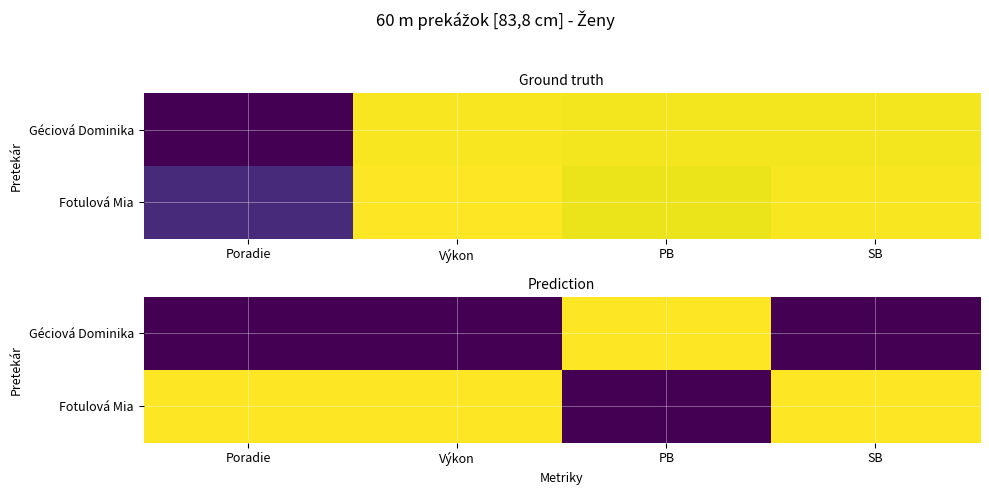

At which label is Géciová Dominika closest to 0?

Poradie